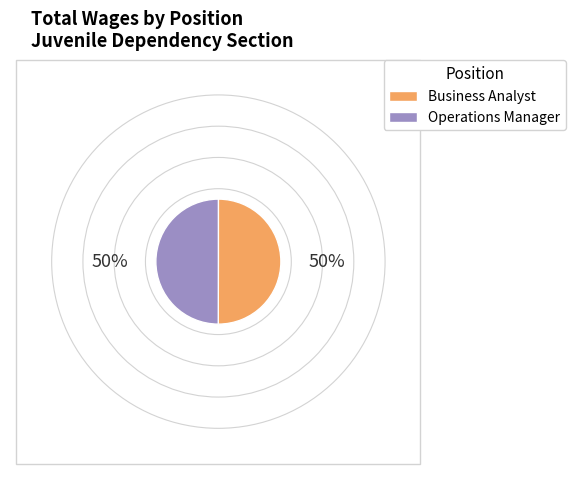

How many segments does this pie chart have?

2